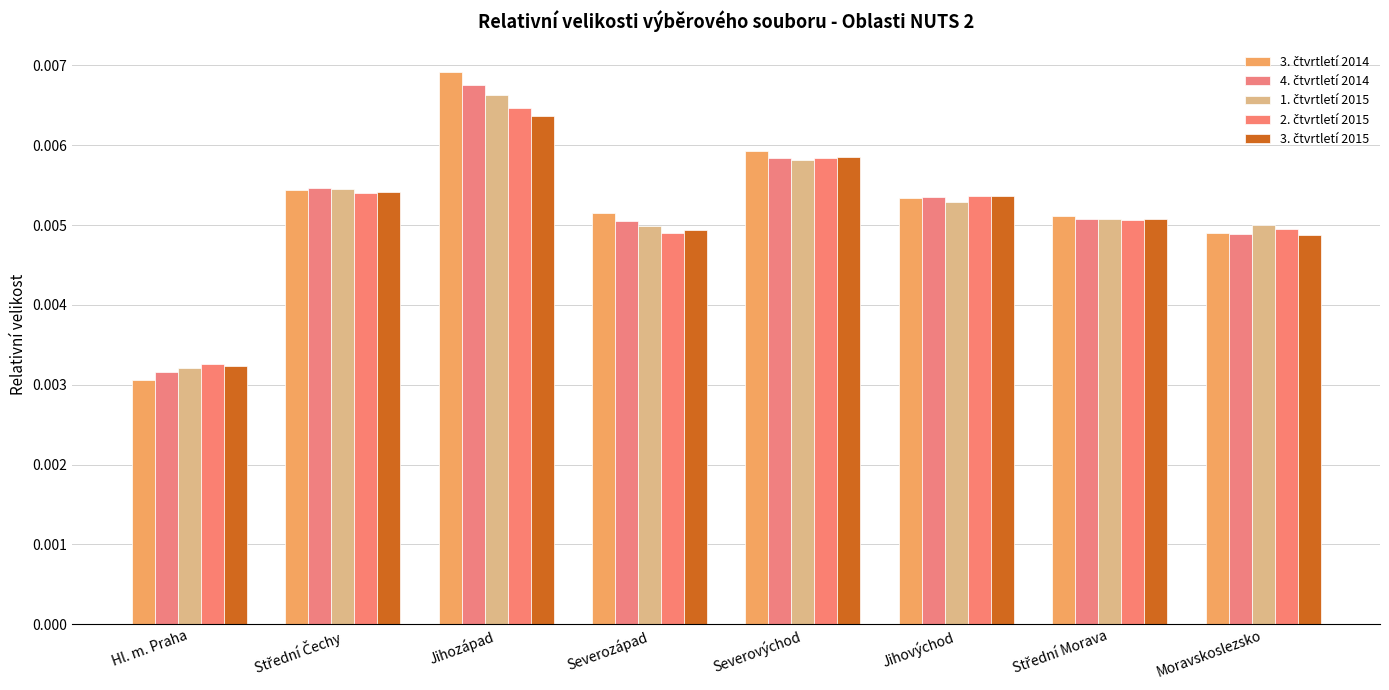

Does the chart contain stacked bars?

No